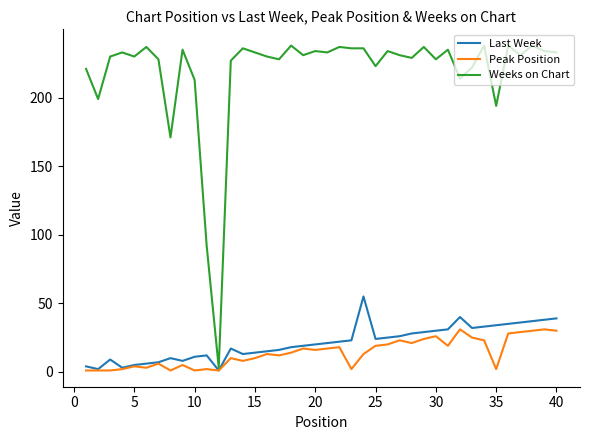

What are all the series names shown in the legend?

Last Week, Peak Position, Weeks on Chart